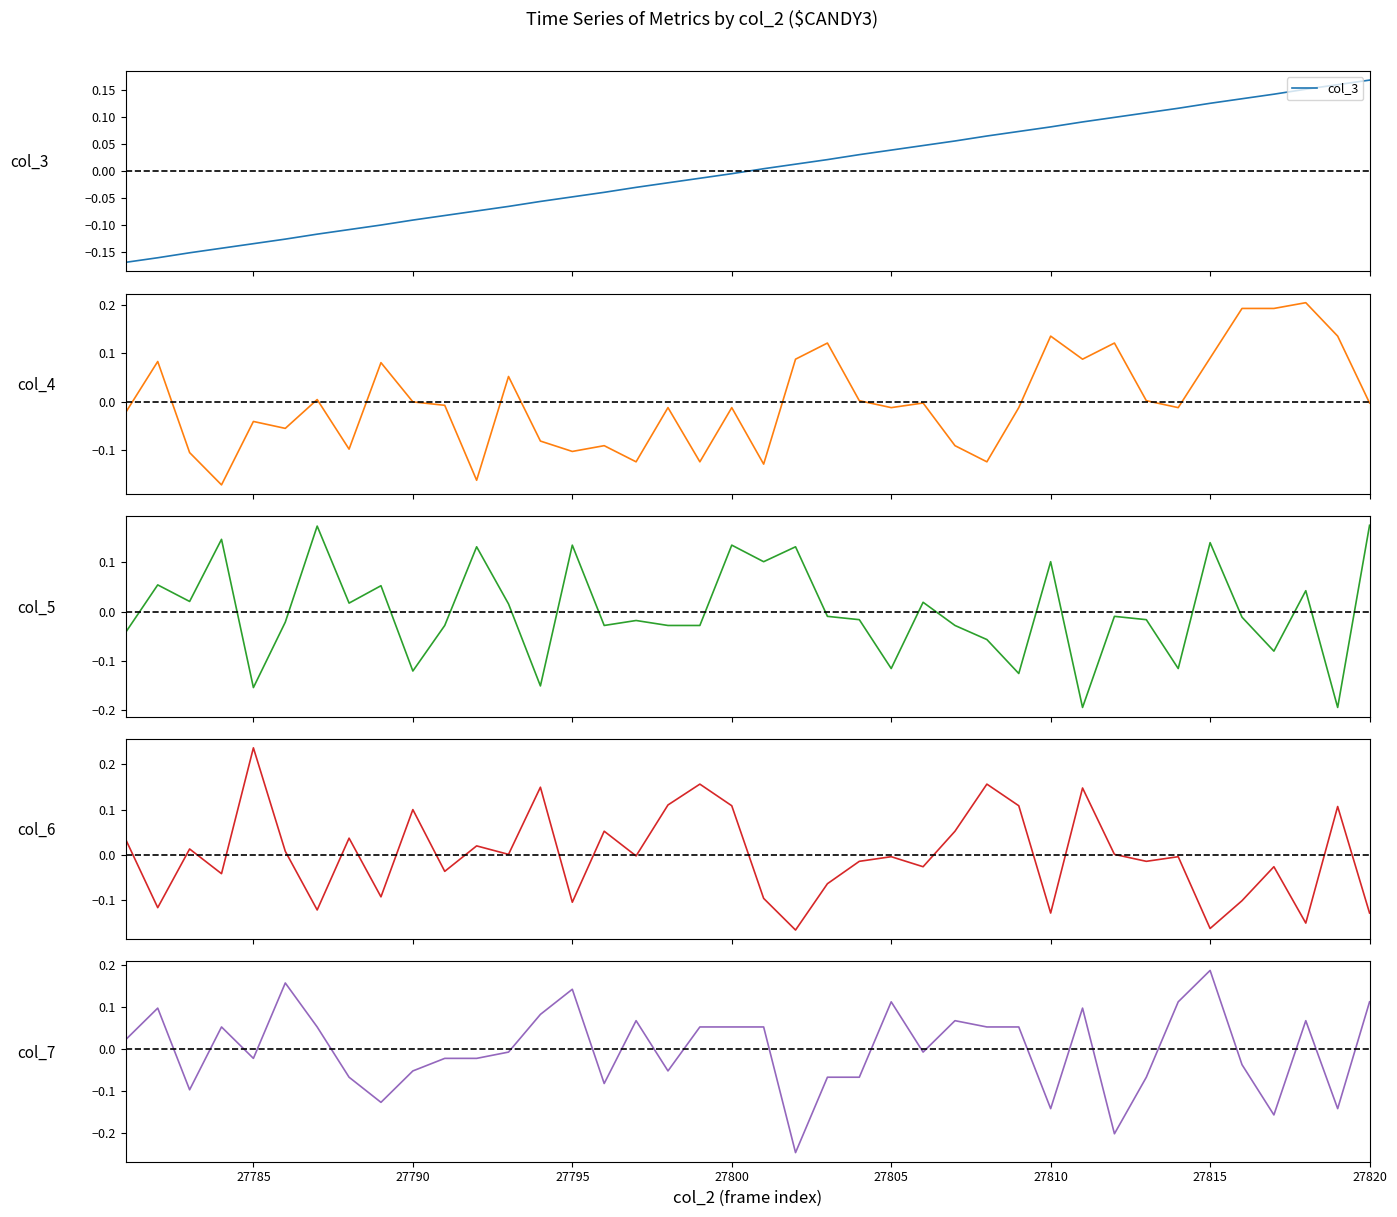

Which series has the largest range (max minus min)?

col_7